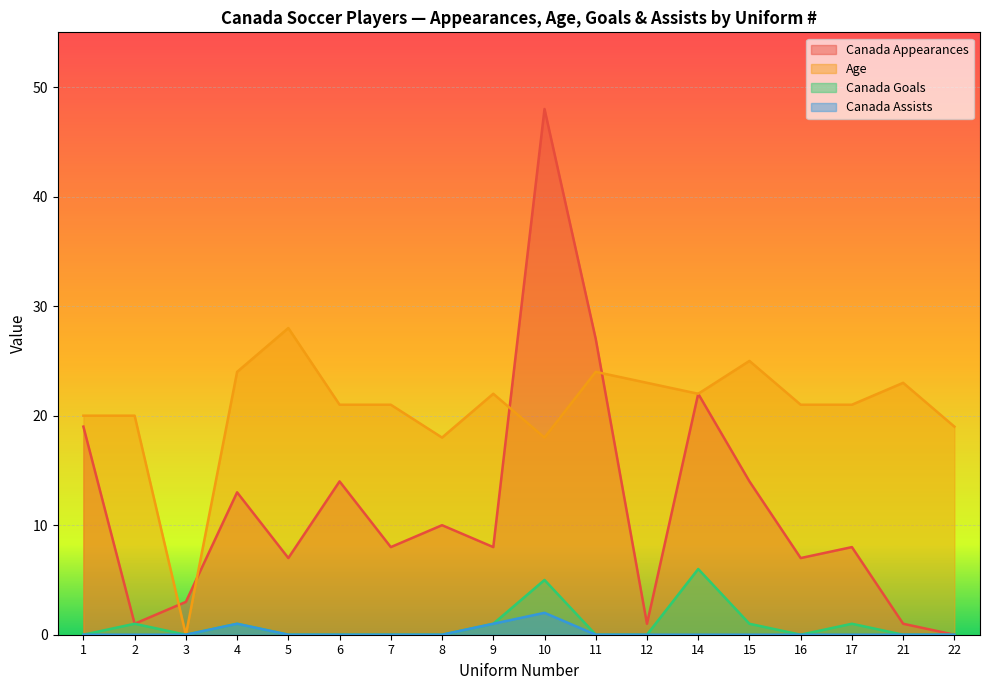

True or false: Canada Goals and Age cross at least once.

False